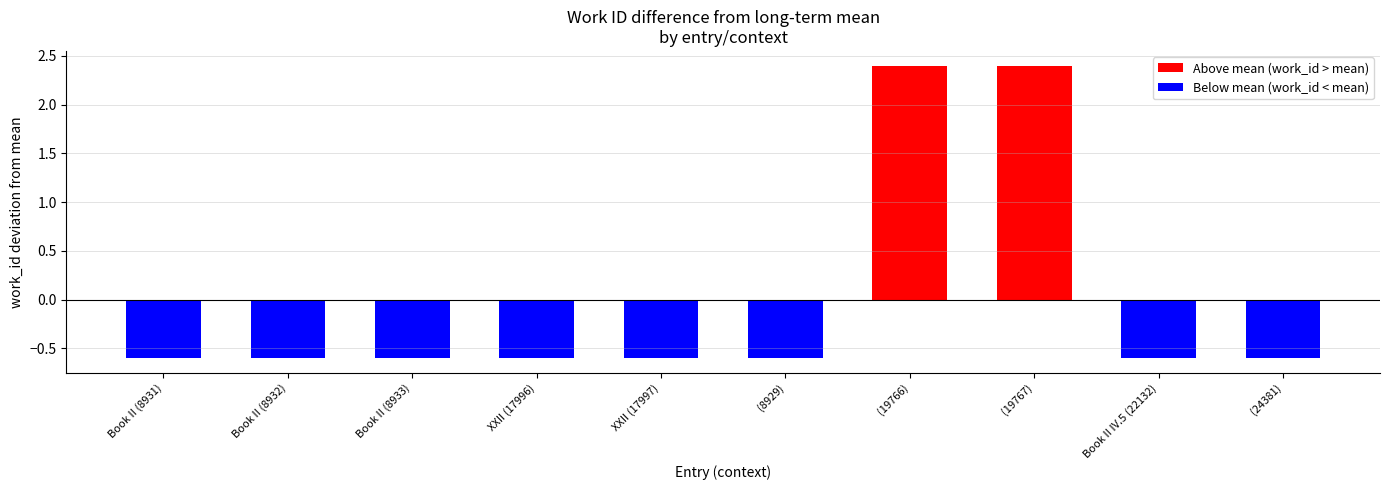

What position from the left is (19766)?

7